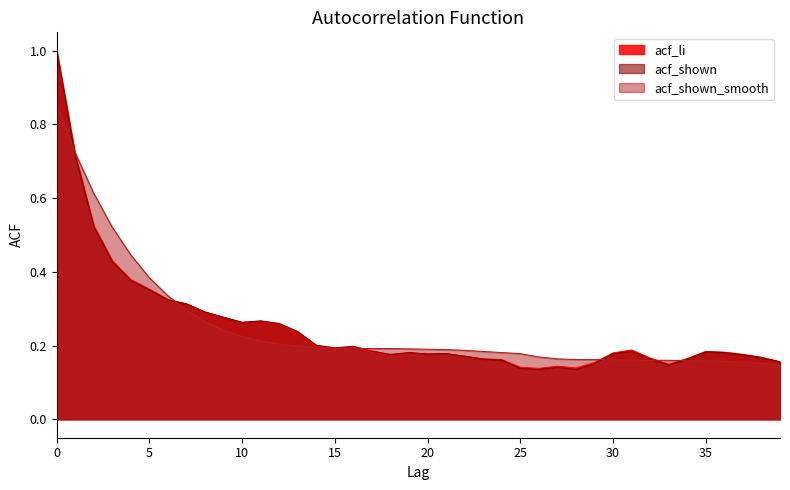

At how many categories does at least one series exceed 0?

40